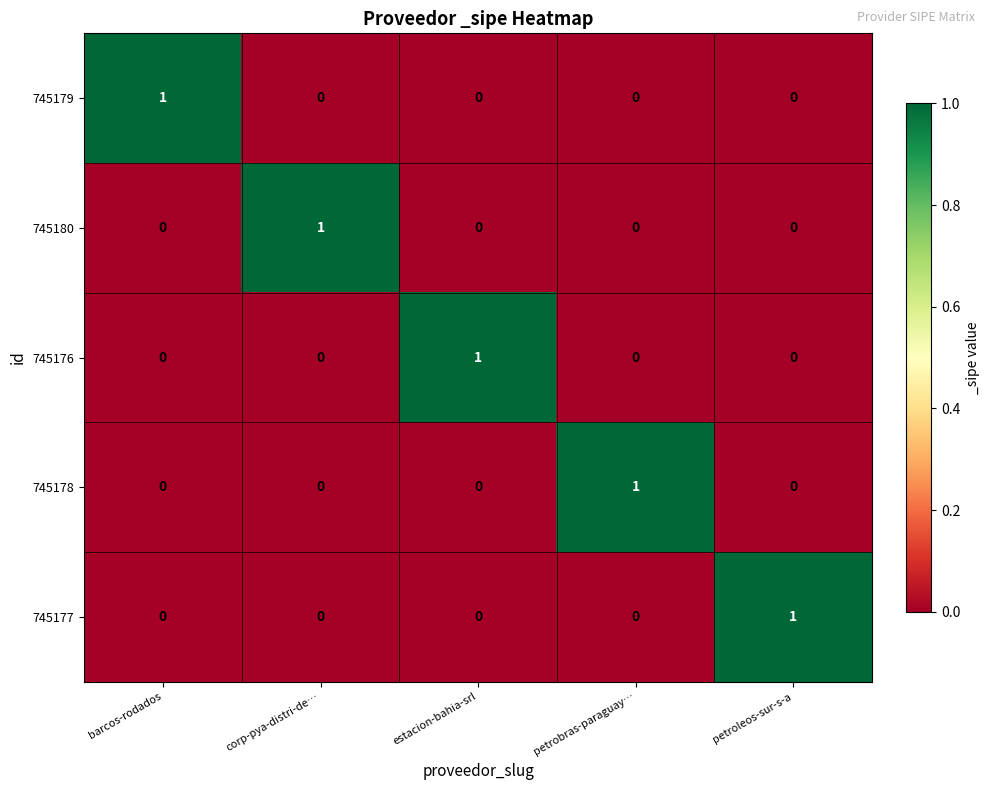

Is it true that 745180 equals 0 at petrobras-paraguay…?

True